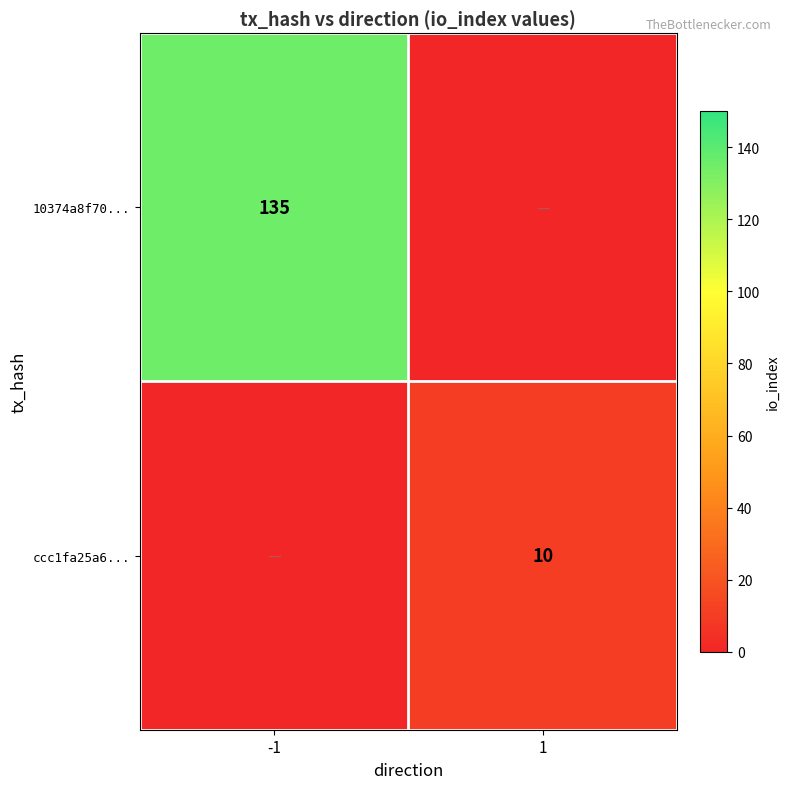

How many values in the ccc1fa25a6... series are below 10?

1